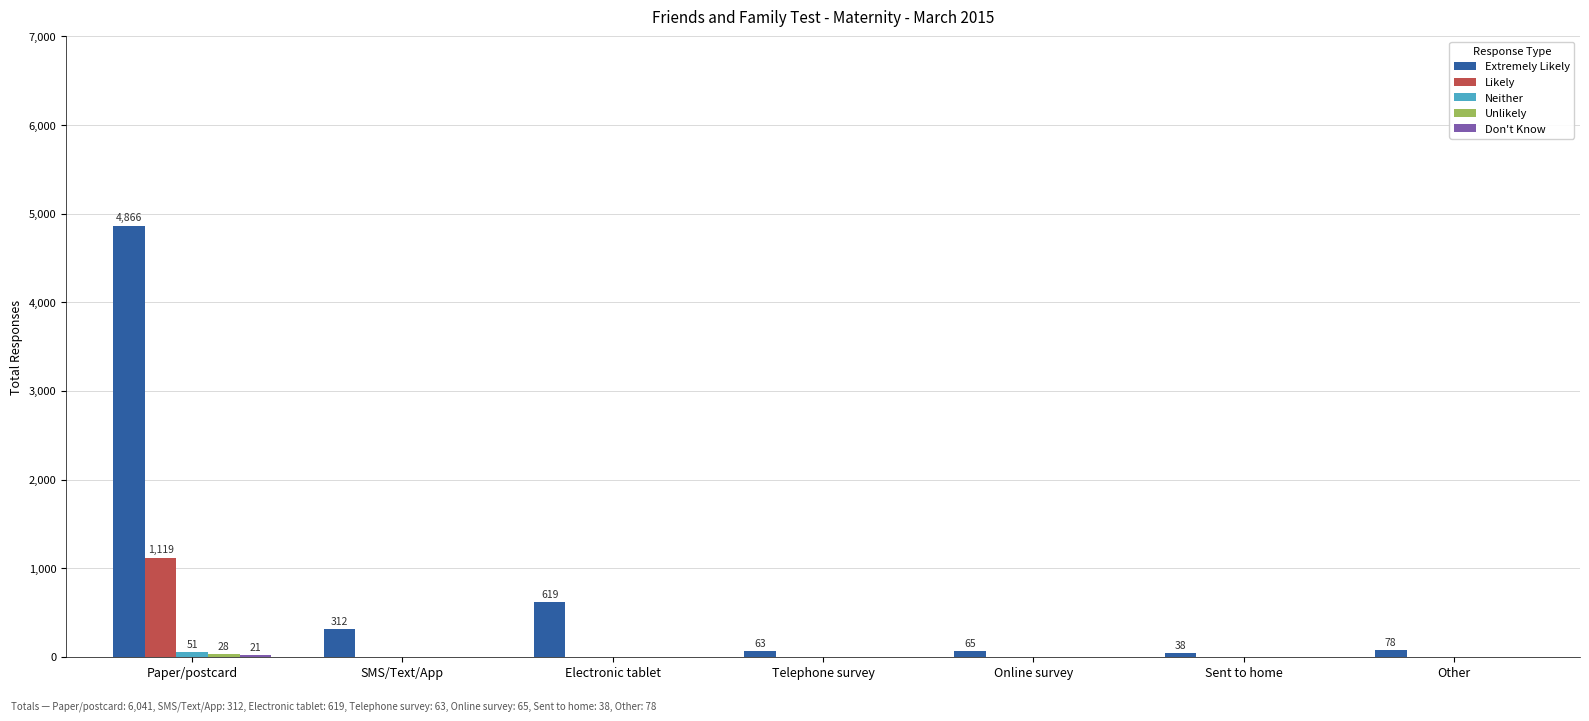

At which category is the sum across all series the highest?

Paper/postcard